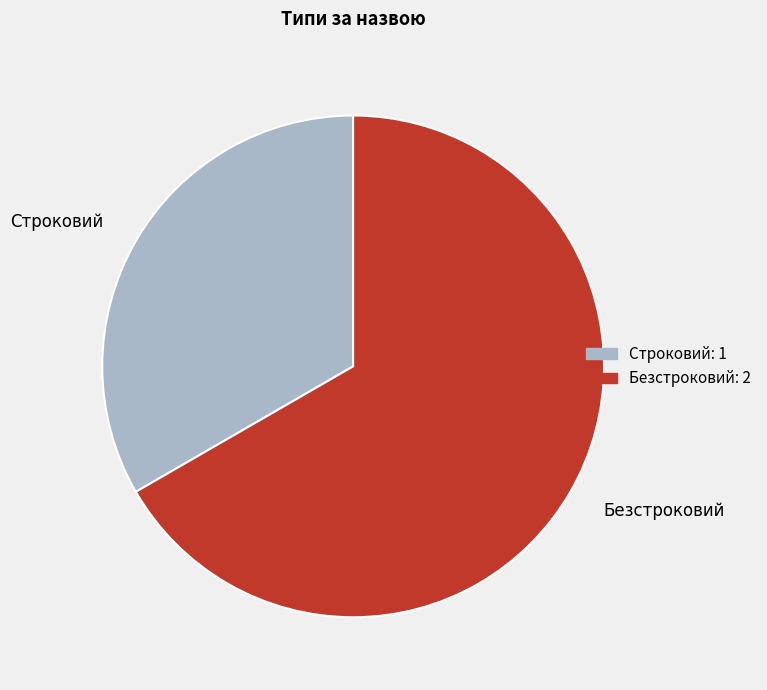

Which has a higher value, Безстроковий or Строковий?

Безстроковий